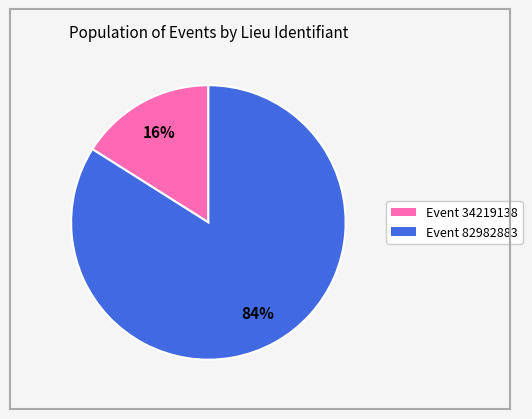

What is the ratio of the value at Event 82982883 to the value at Event 34219138?

5.2